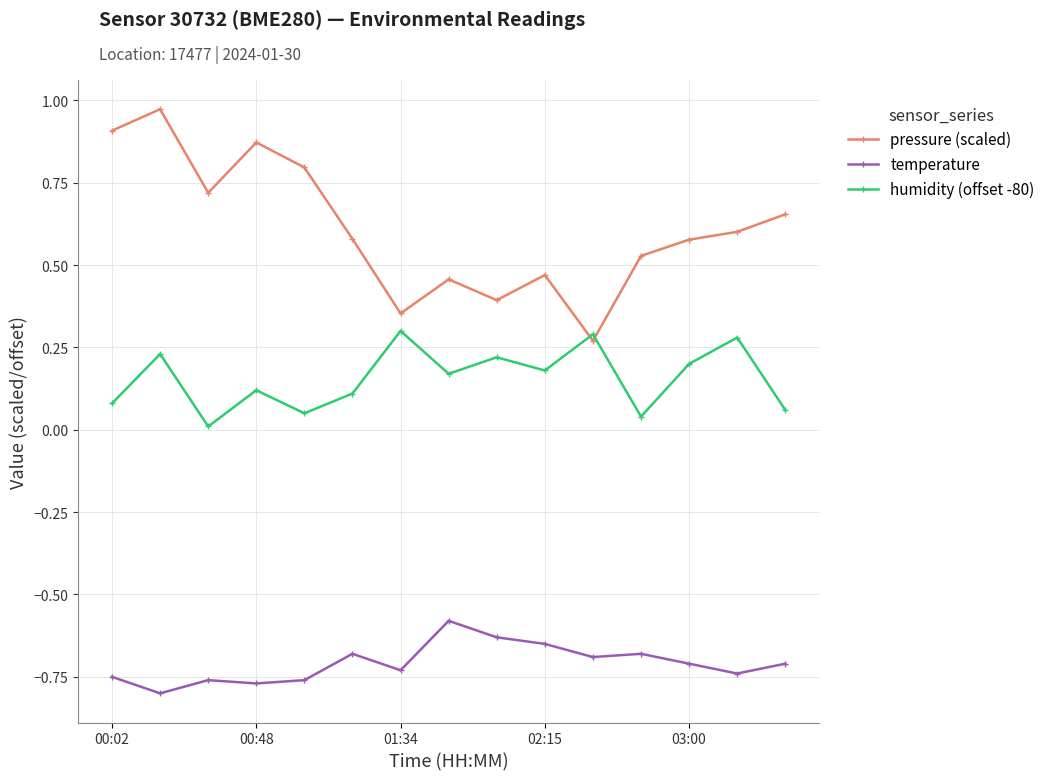

True or false: temperature and humidity (offset -80) intersect in this chart.

False